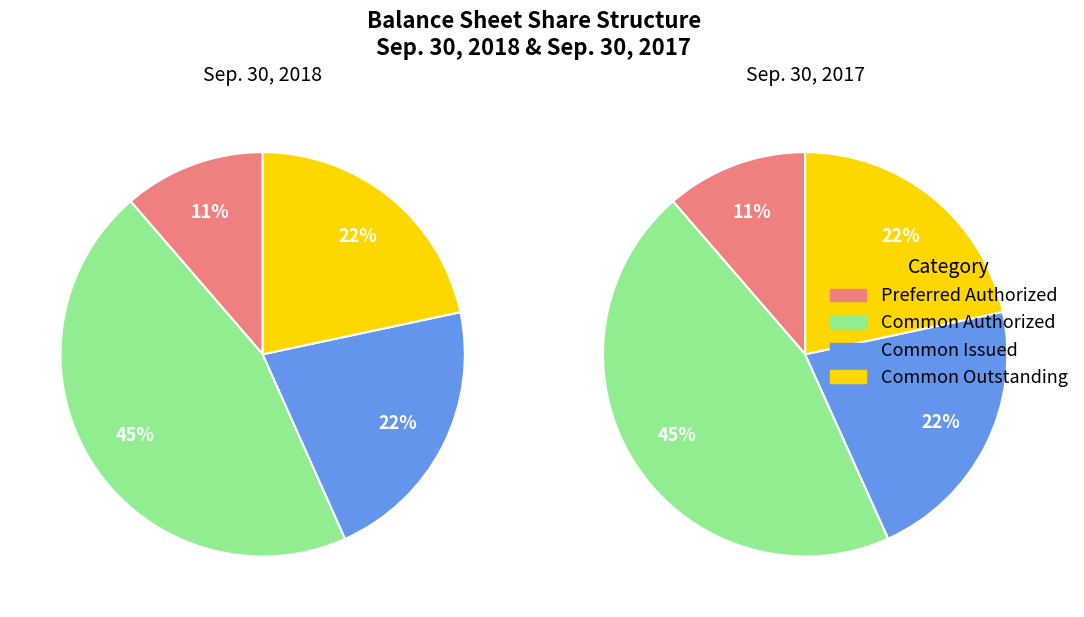

Rank the categories by Sep. 30, 2018 value from highest to lowest.

Common Authorized, Common Issued, Common Outstanding, Preferred Authorized